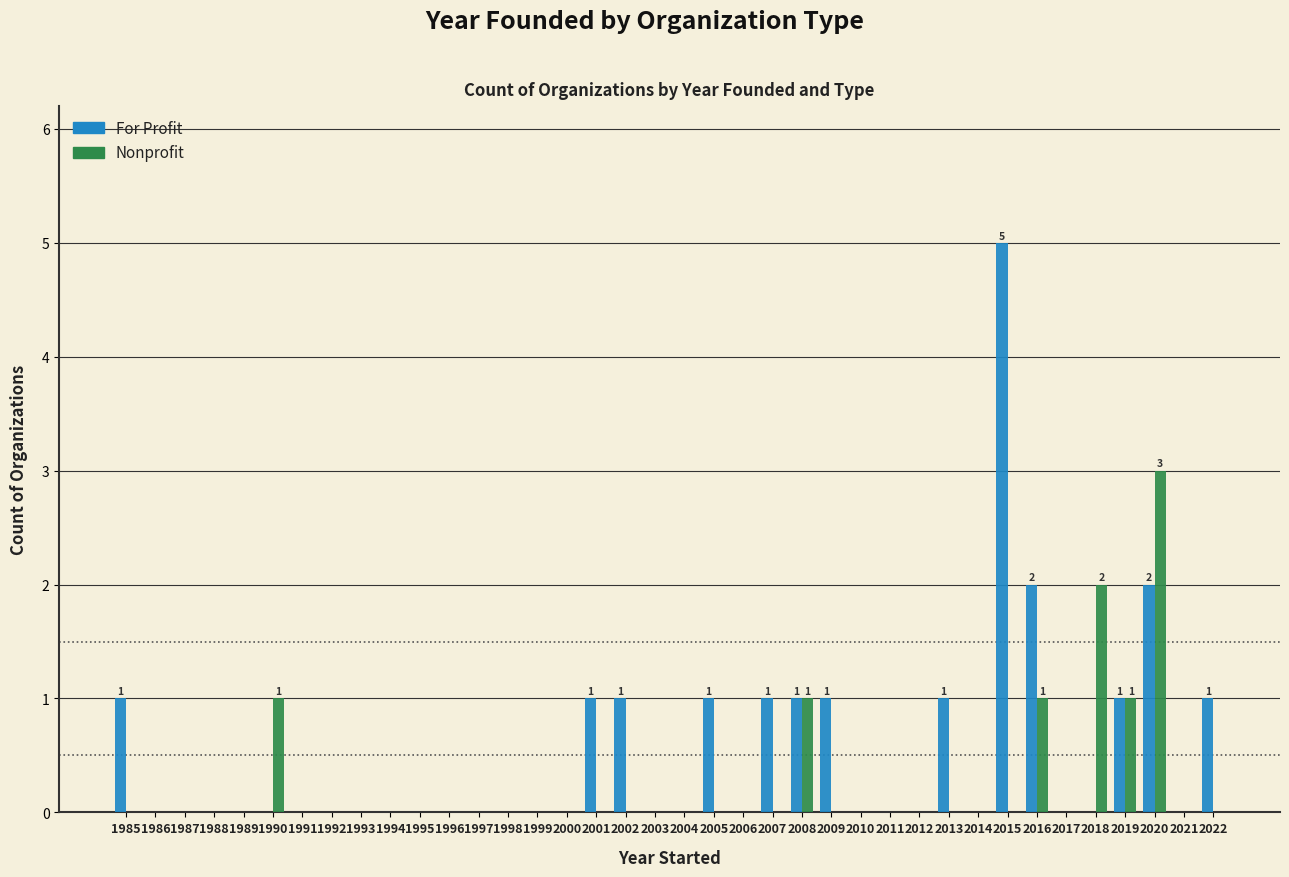

Reading left to right, list all the values displayed in this chart.

For Profit: 1	0	0	0	0	0	0	0	0	0	0	0	0	0	0	0	1	1	0	0	1	0	1	1	1	0	0	0	1	0	5	2	0	0	1	2	0	1
Nonprofit: 0	0	0	0	0	1	0	0	0	0	0	0	0	0	0	0	0	0	0	0	0	0	0	1	0	0	0	0	0	0	0	1	0	2	1	3	0	0